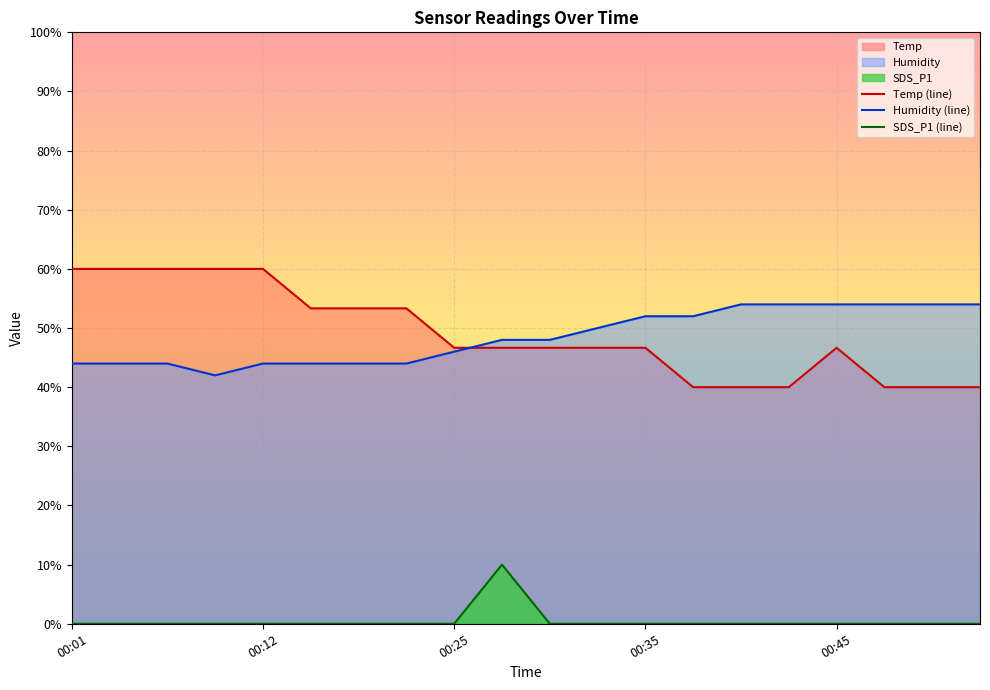

What is the spread (max minus min) of values at 00:12?

60.0